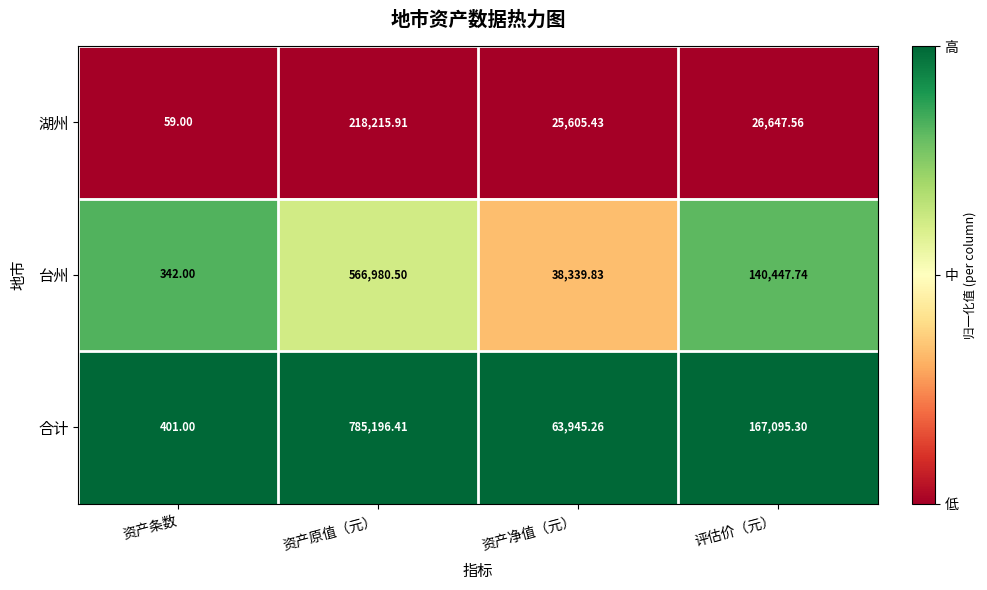

At which category does the chart reach its peak across all series?

资产原值（元）